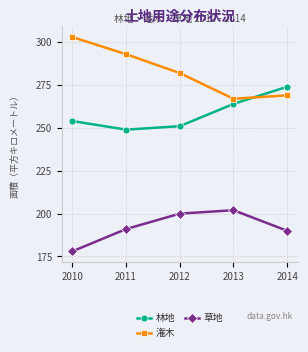

True or false: 潅木 and 草地 intersect in this chart.

False